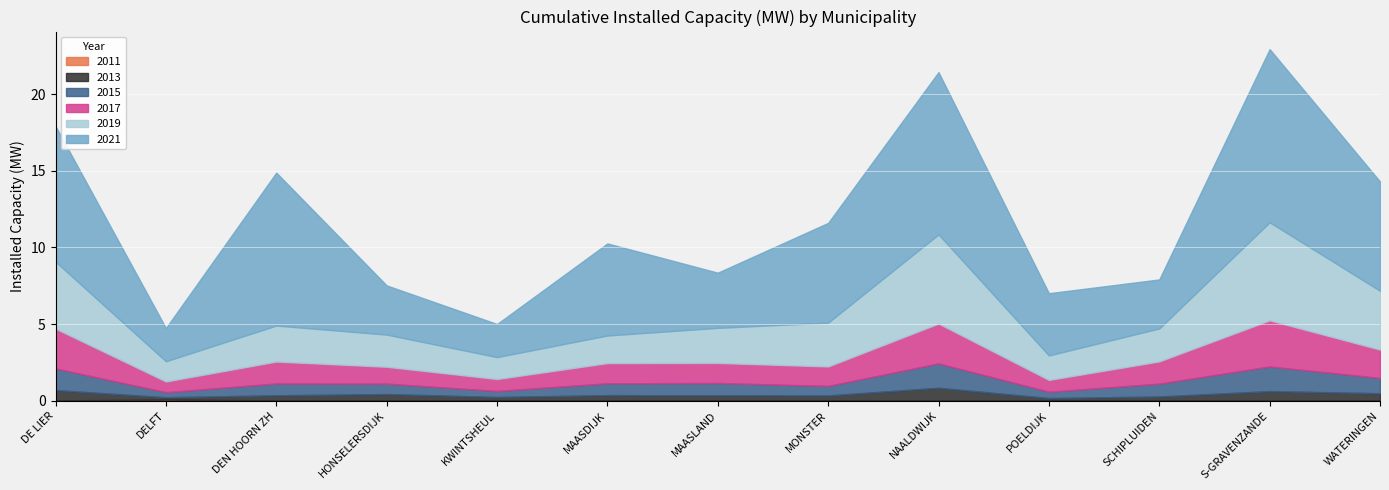

What is the total value across all series at DELFT?

4.7